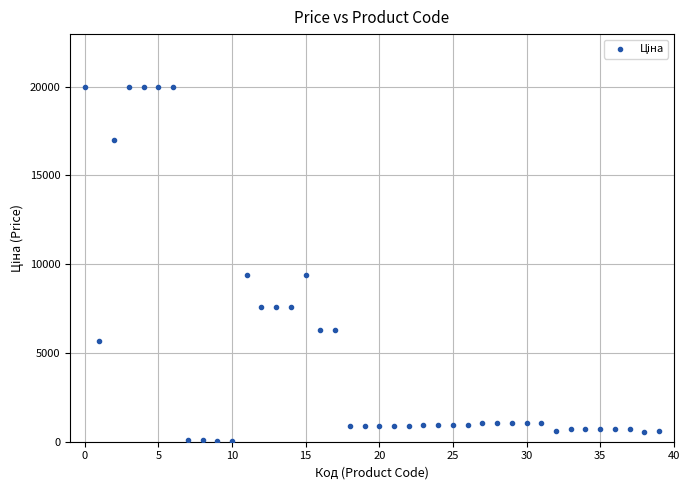

What is the range of Y values (max minus min)?

19907.1